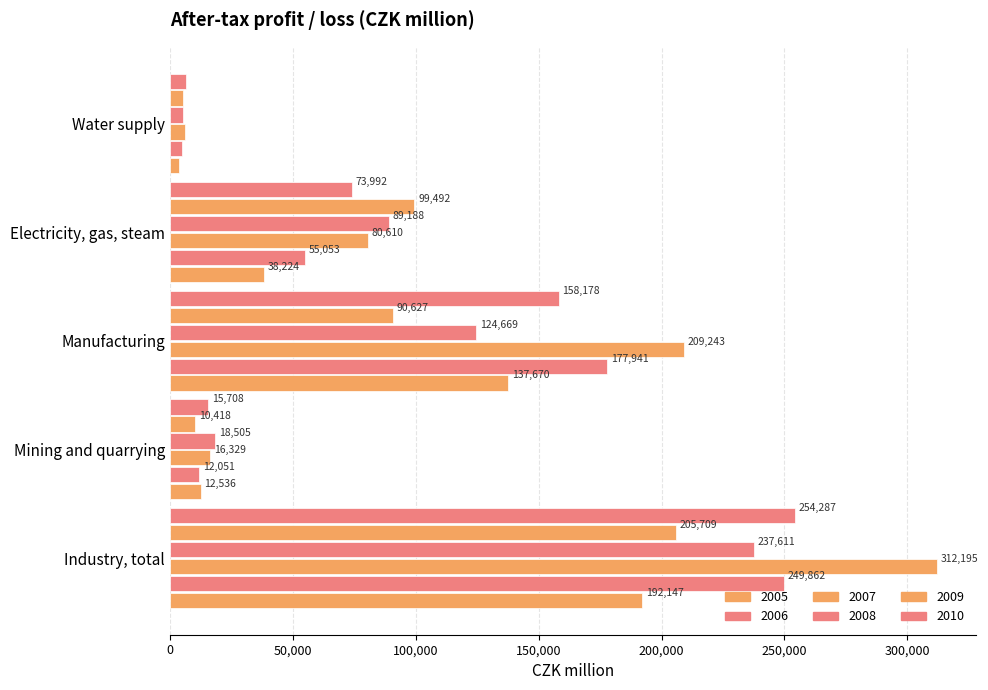

The value of 2009 at Electricity, gas, steam is 23522. True or false?

False